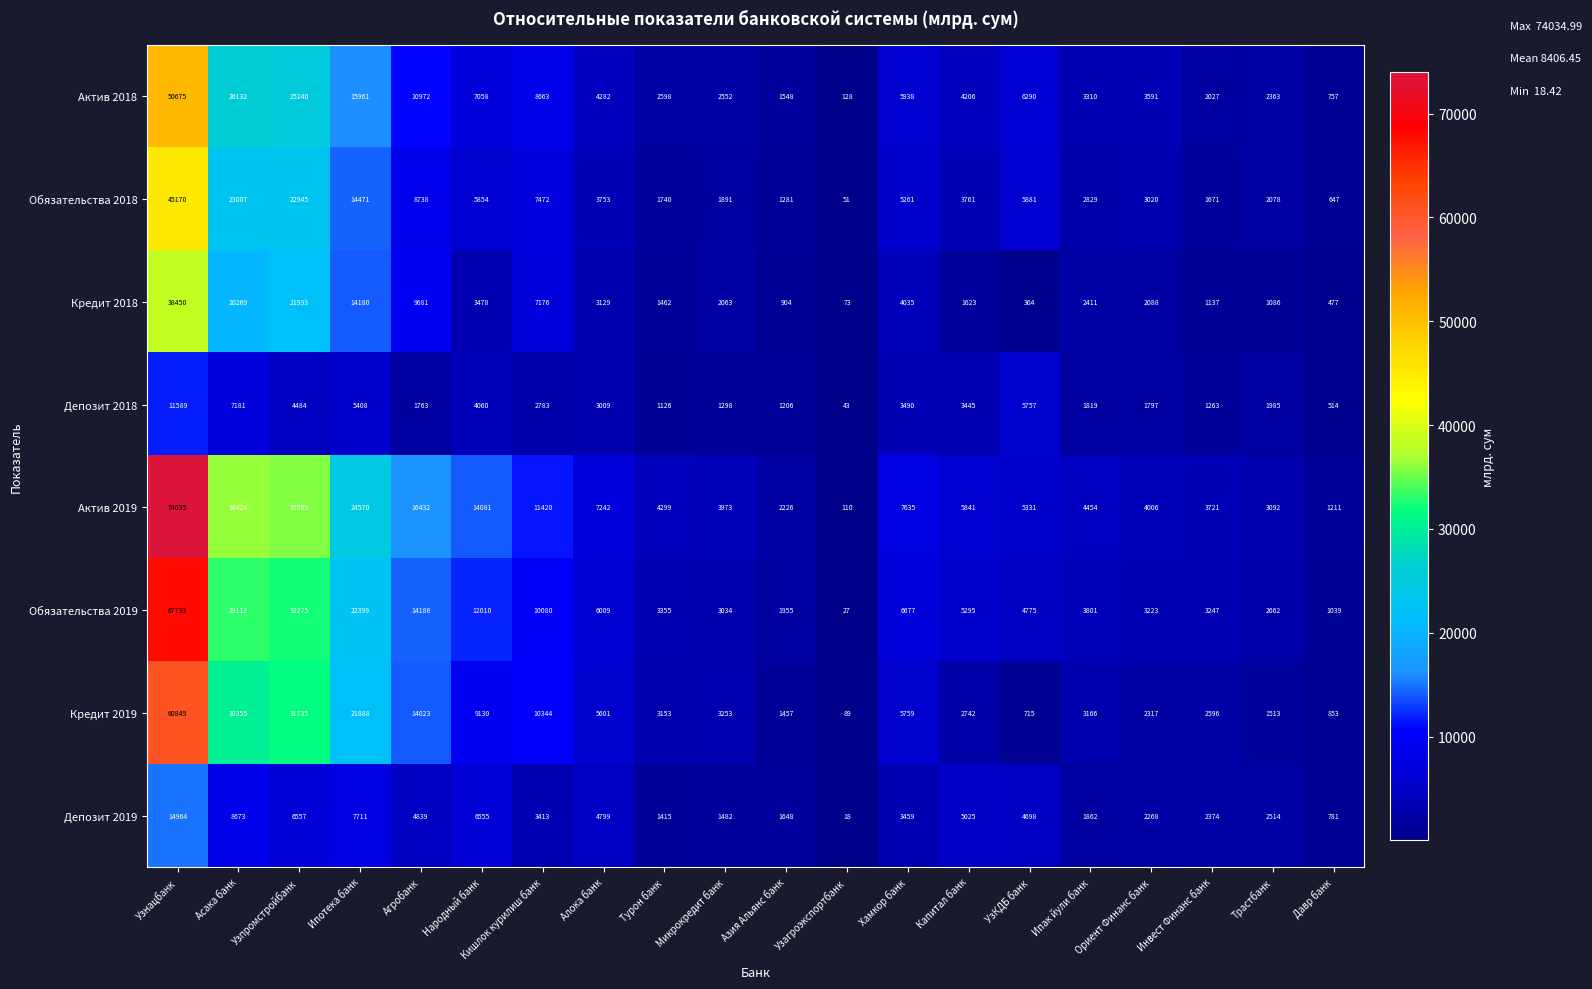

Which category has the highest value across all series?

Узнацбанк